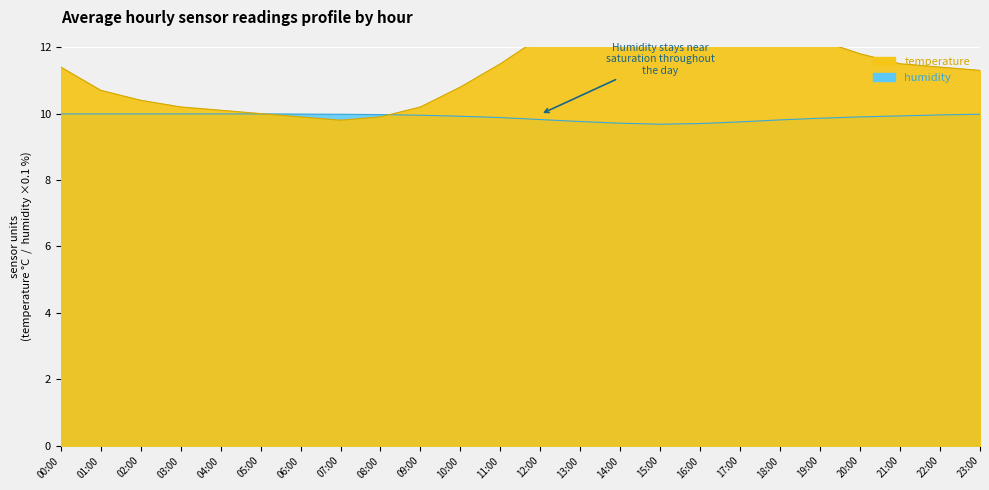

Reading left to right, transcribe all the data shown in this chart.

temperature: 00:00=11.4	01:00=10.7	02:00=10.4	03:00=10.2	04:00=10.1	05:00=10.0	06:00=9.9	07:00=9.8	08:00=9.9	09:00=10.2	10:00=10.8	11:00=11.5	12:00=12.3	13:00=13.1	14:00=13.8	15:00=14.2	16:00=14.1	17:00=13.6	18:00=12.9	19:00=12.2	20:00=11.8	21:00=11.5	22:00=11.4	23:00=11.3
humidity: 00:00=10.0	01:00=10.0	02:00=10.0	03:00=10.0	04:00=10.0	05:00=10.0	06:00=10.0	07:00=10.0	08:00=10.0	09:00=9.9	10:00=9.9	11:00=9.9	12:00=9.8	13:00=9.8	14:00=9.7	15:00=9.7	16:00=9.7	17:00=9.8	18:00=9.8	19:00=9.9	20:00=9.9	21:00=9.9	22:00=10.0	23:00=10.0